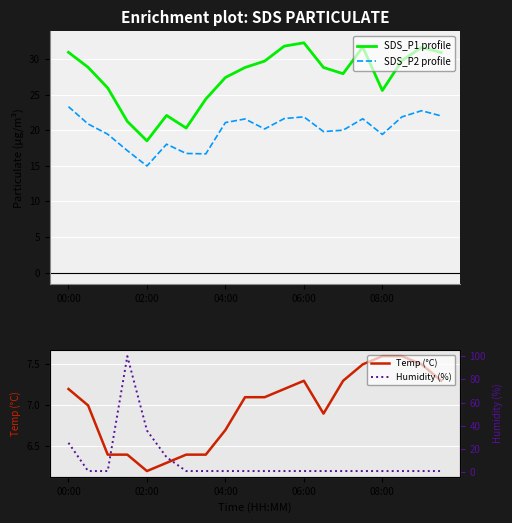

Which series has the largest range (max minus min)?

Humidity (%)